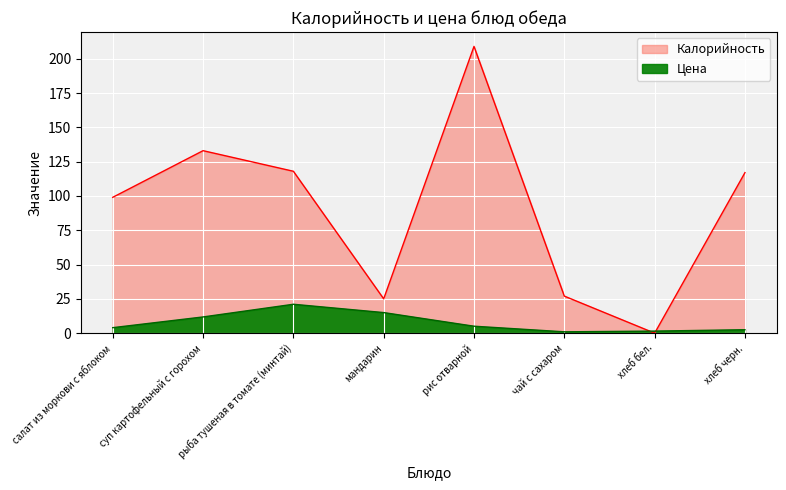

True or false: Цена has a value of 2.4 at хлеб бел..

False